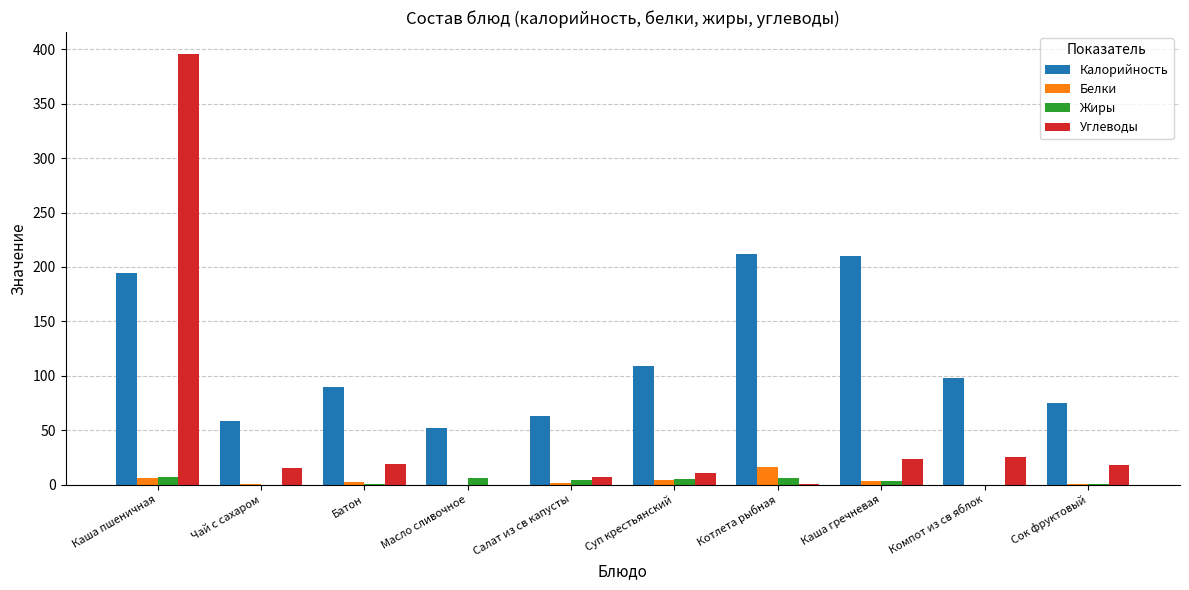

At which label is Калорийность closest to 131?

Суп крестьянский